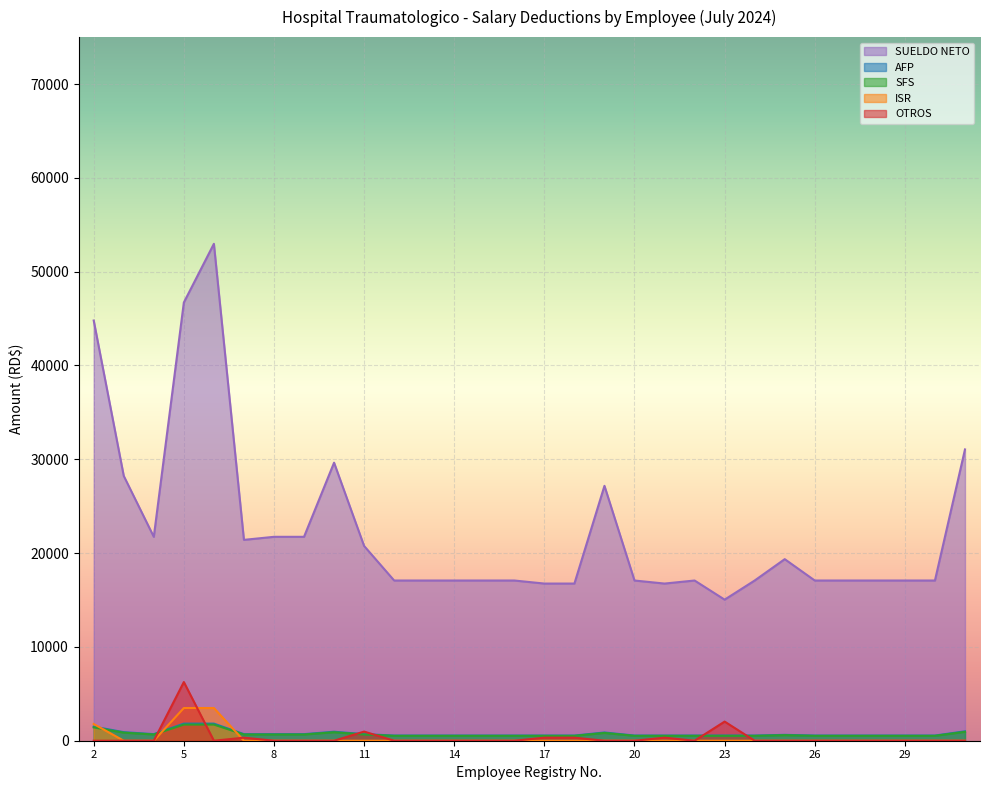

What is the value of the AFP point at the 18th from the left?

877.8